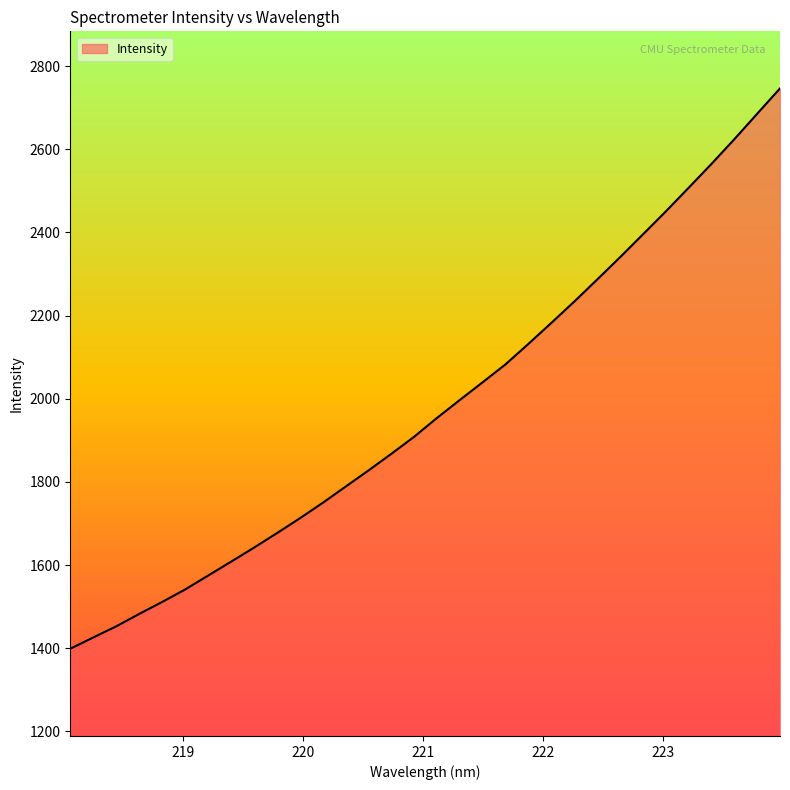

How many categories are shown in the chart?

32